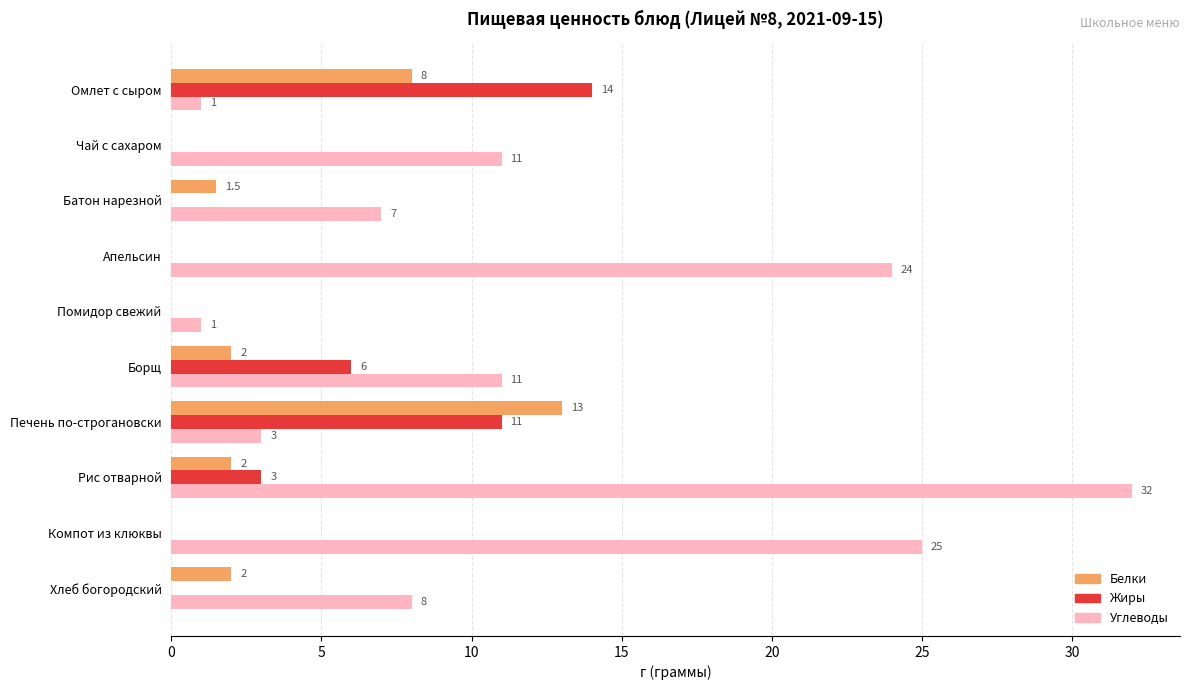

At which category is the sum across all series the highest?

Рис отварной